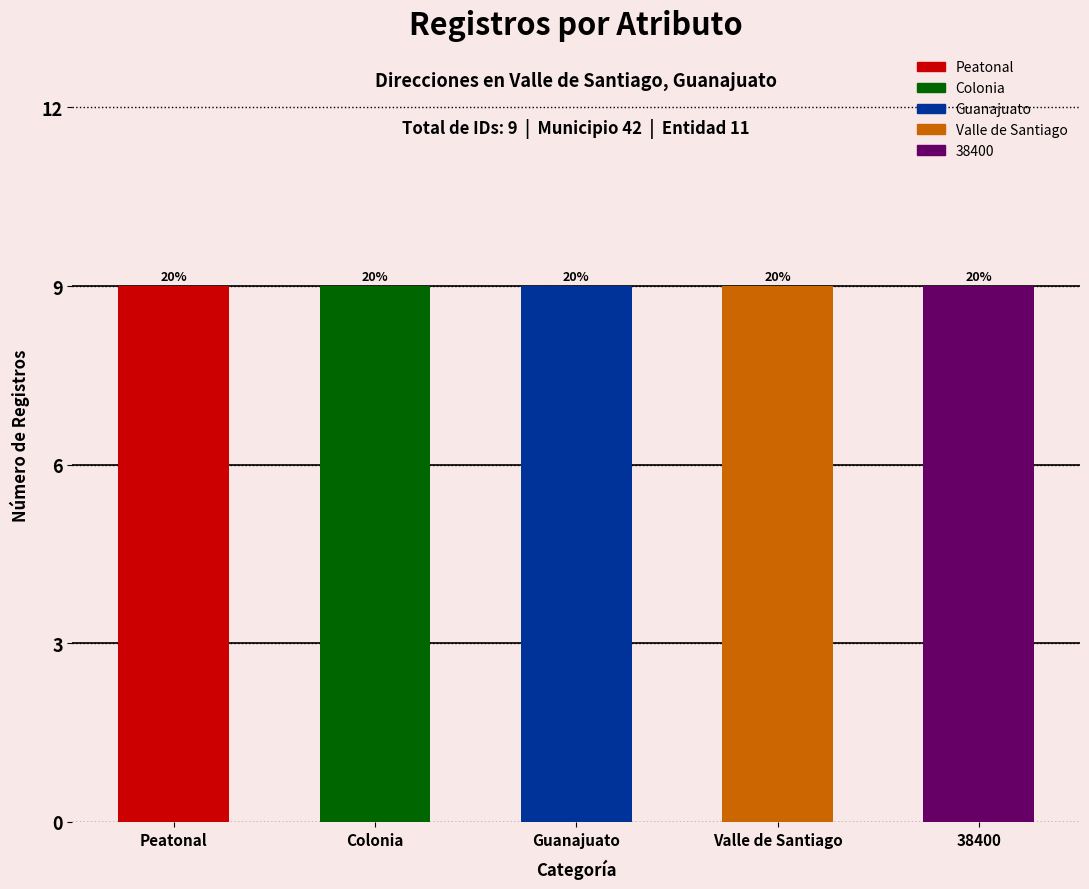

How many data points in Valle de Santiago are above 1?

1